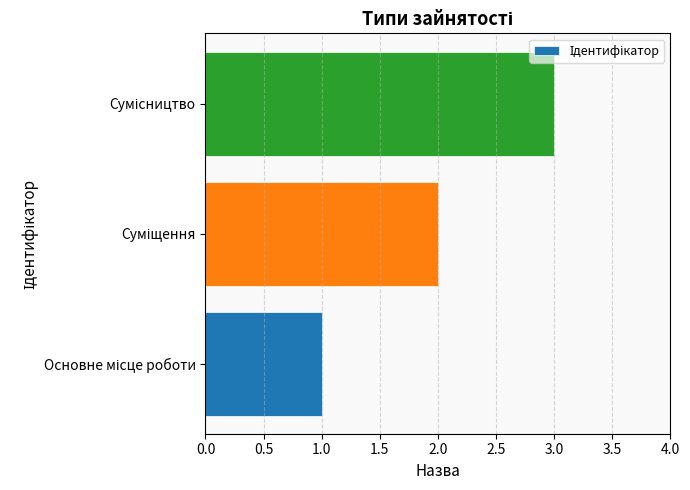

How many series are shown in this chart?

1